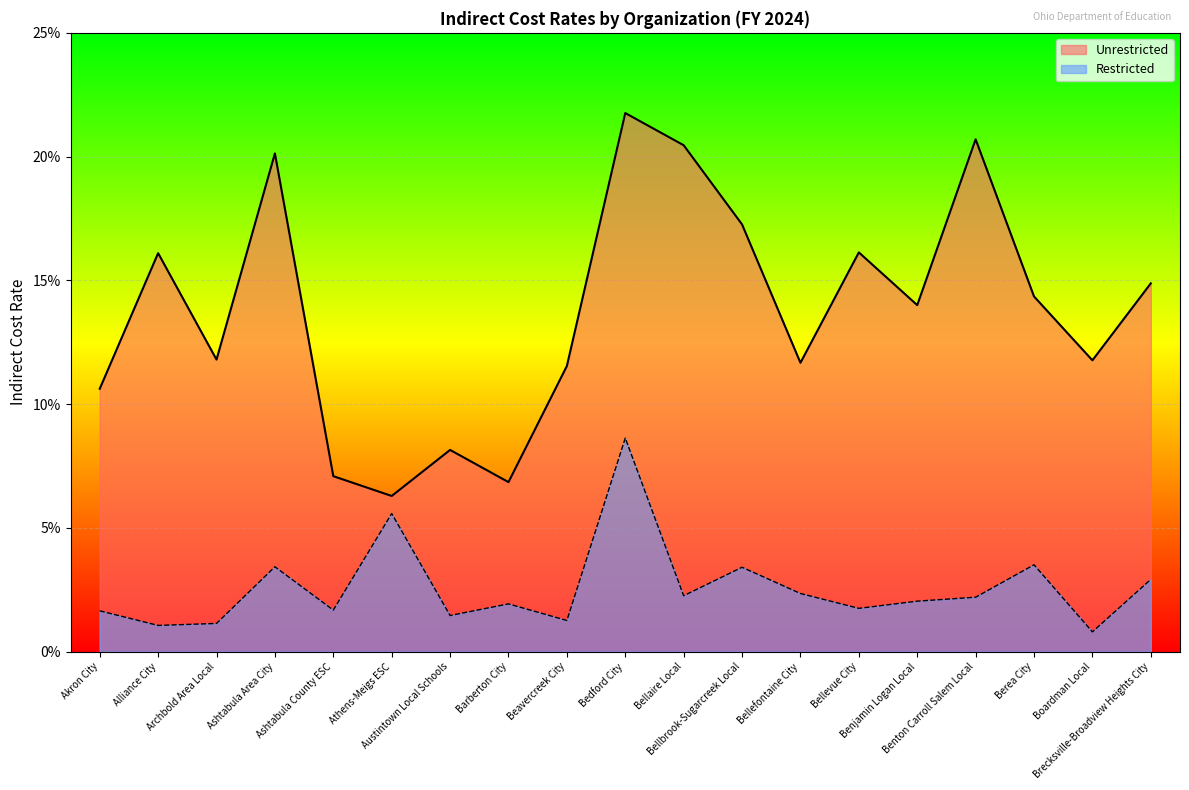

Rank the series at Ashtabula Area City from highest to lowest value.

Unrestricted, Restricted